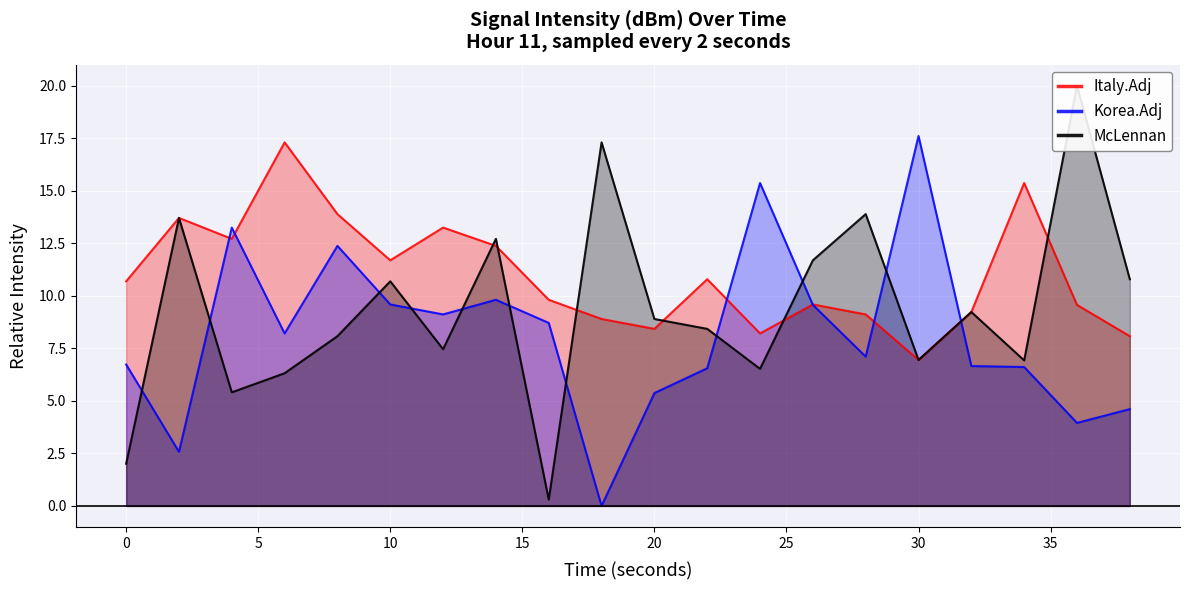

Which category has the lowest value in the Italy.Adj series?

30